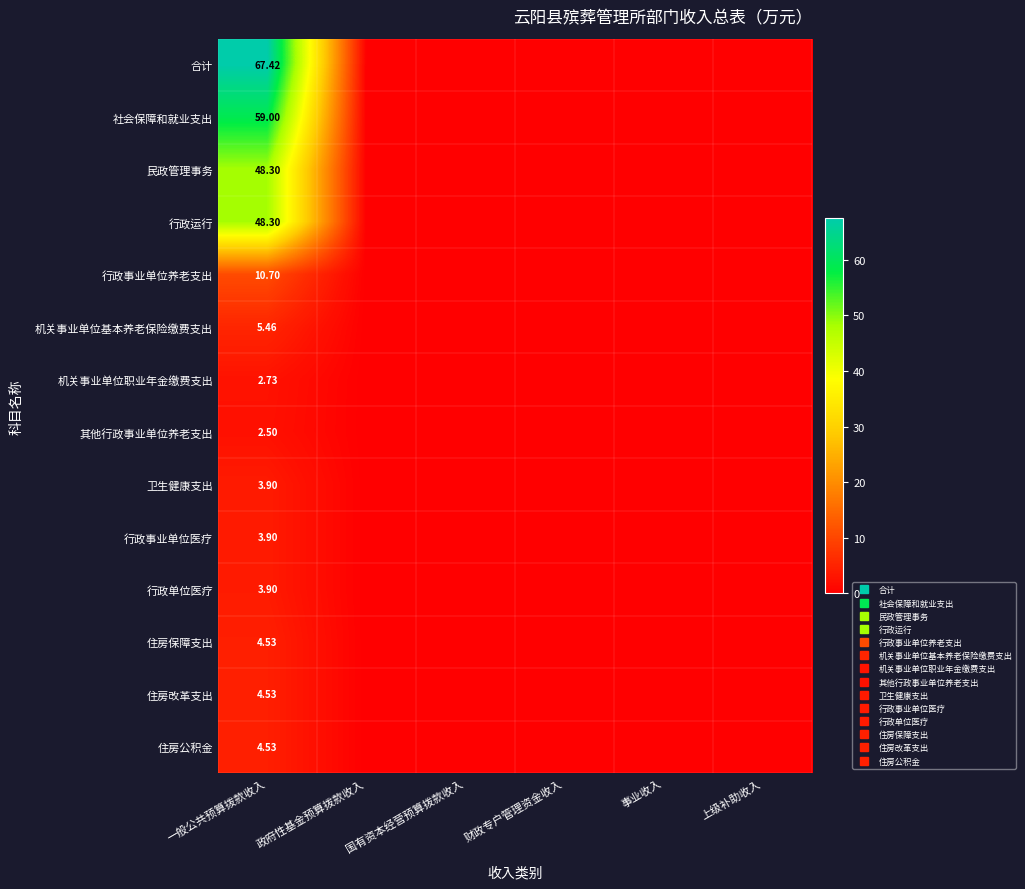

At which category is the sum across all series the highest?

一般公共预算拨款收入